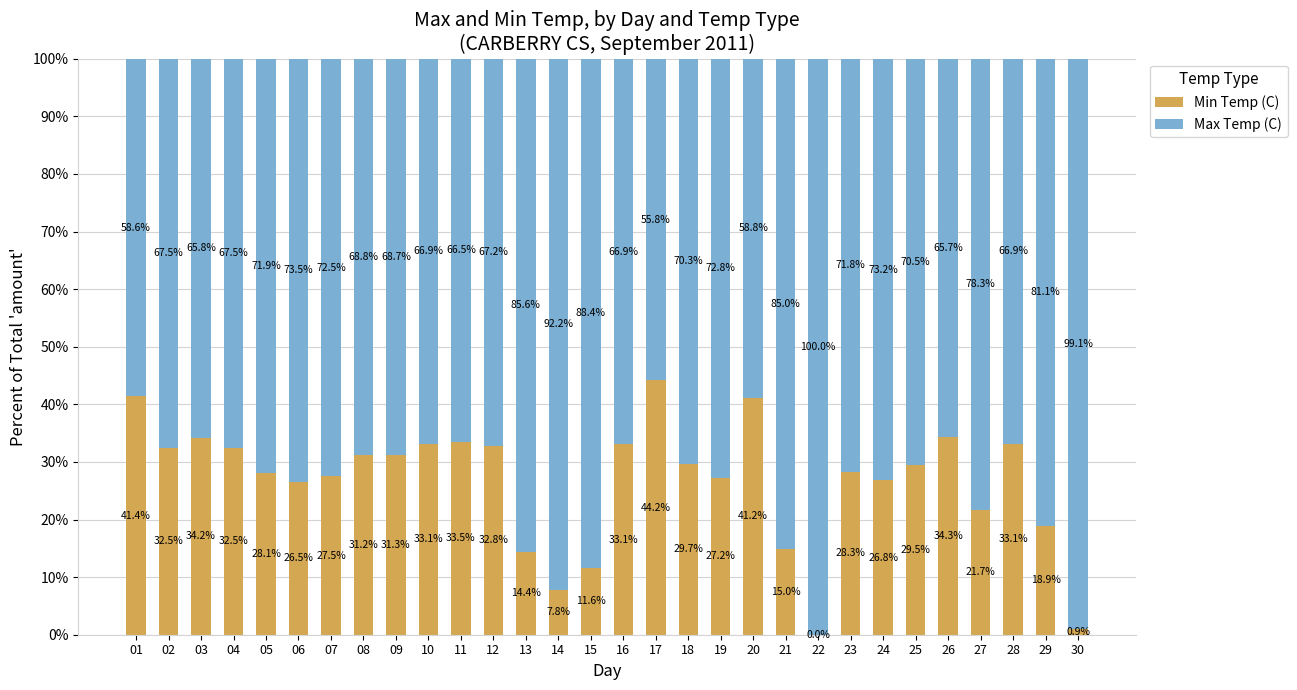

What are all the series names shown in the legend?

Min Temp (C), Max Temp (C)